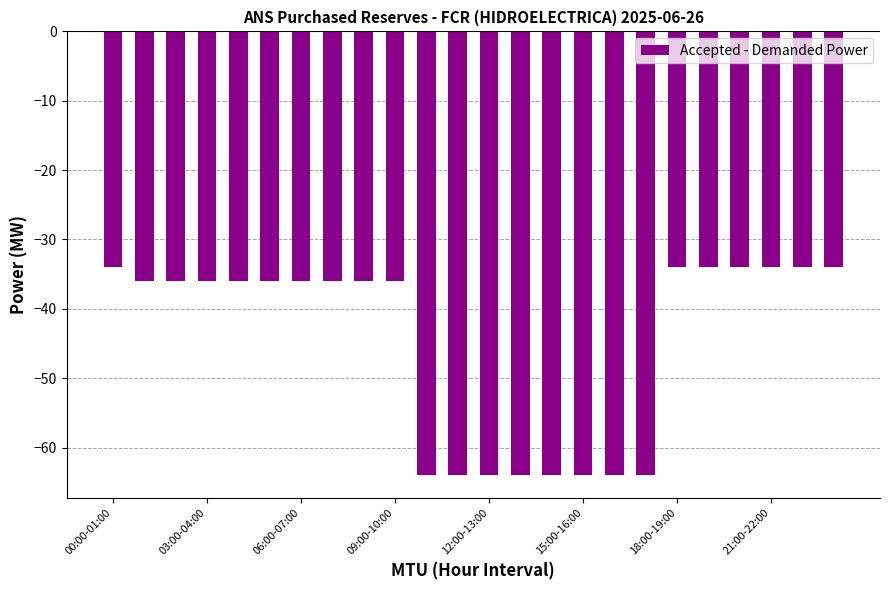

What is the greatest value displayed?

-34